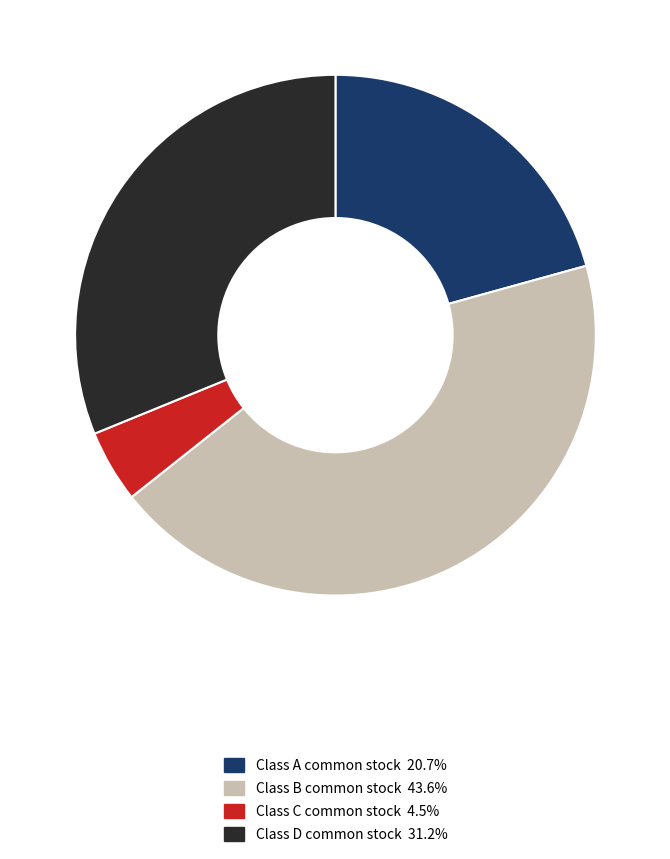

Which slice is the smallest?

Class C common stock